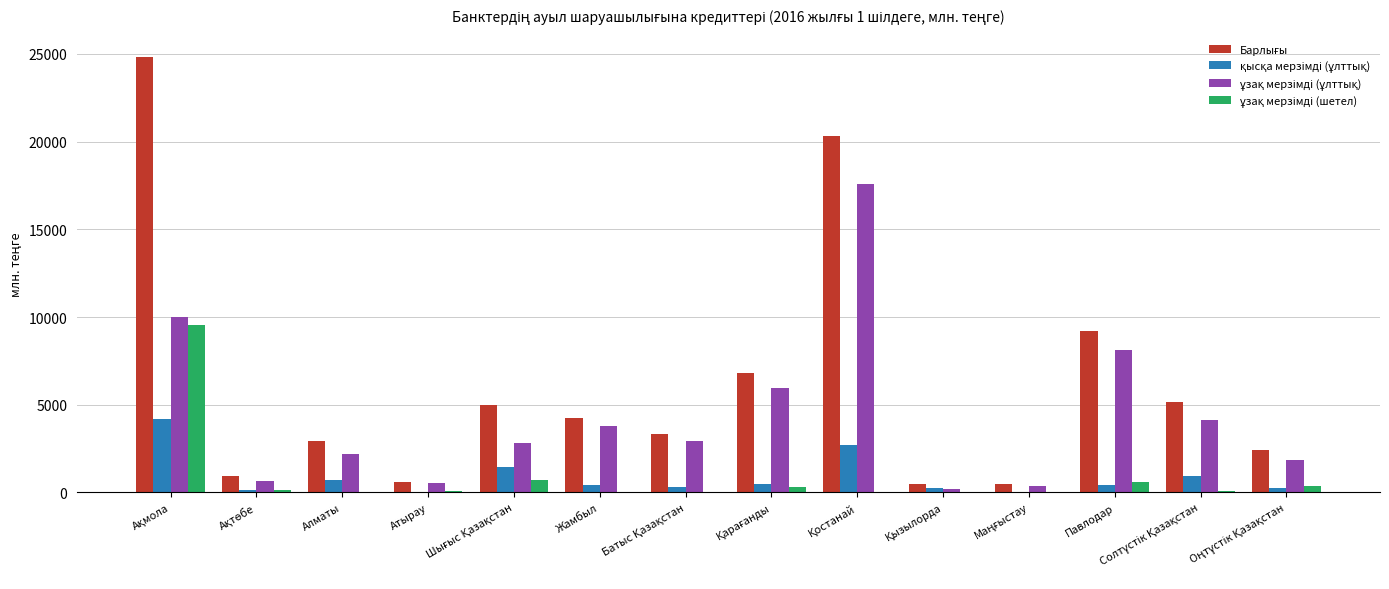

How many distinct data groups are displayed?

4